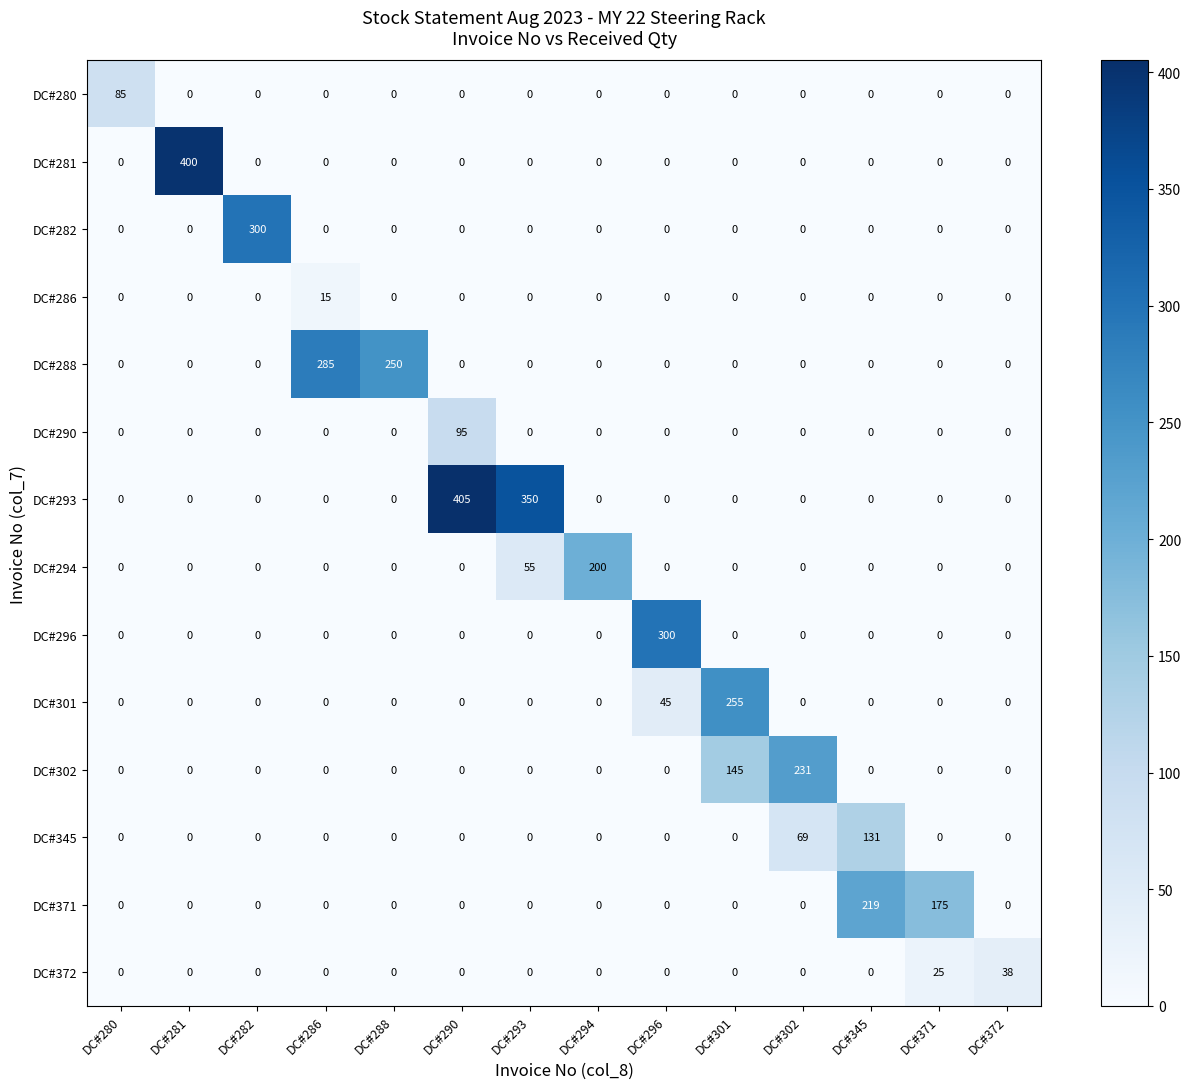

Which series changed the most between DC#280 and DC#282?

DC#282